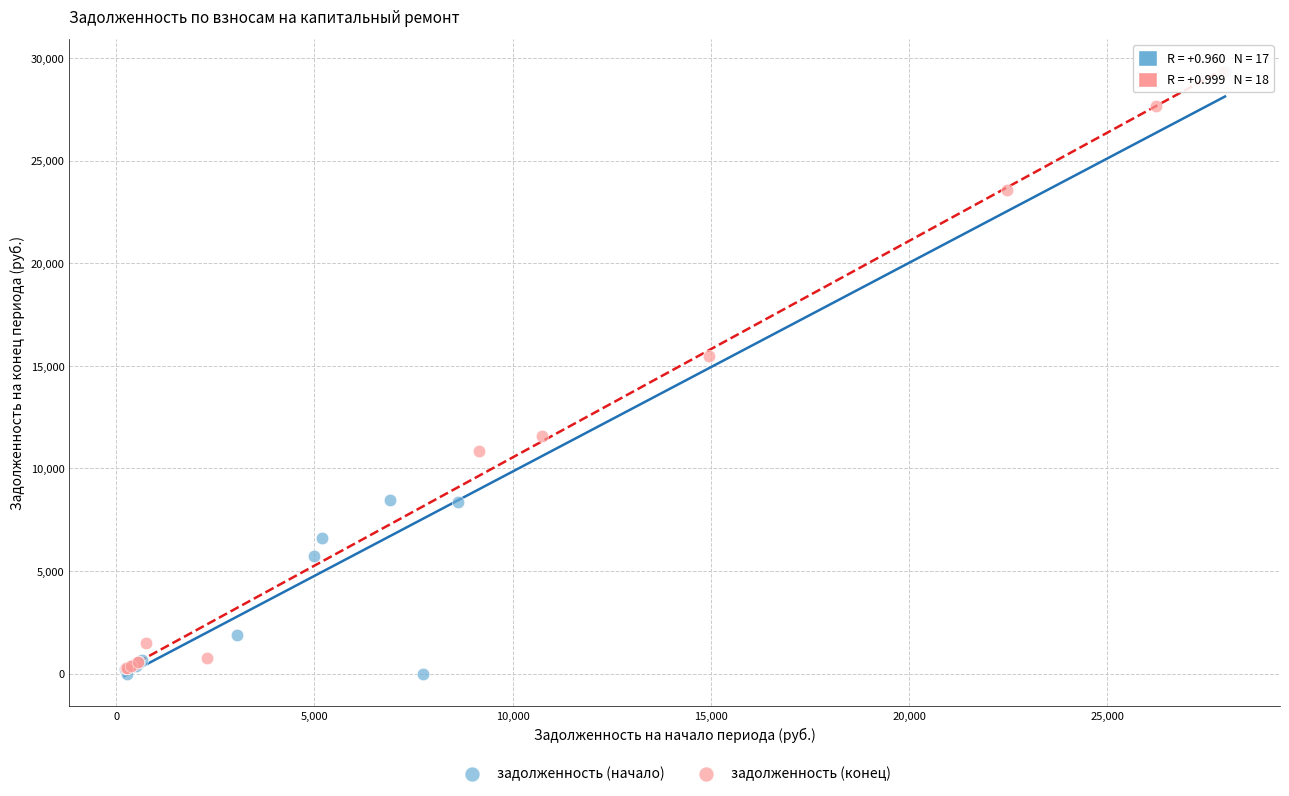

What are all the series names shown in the legend?

задолженность (начало), задолженность (конец)